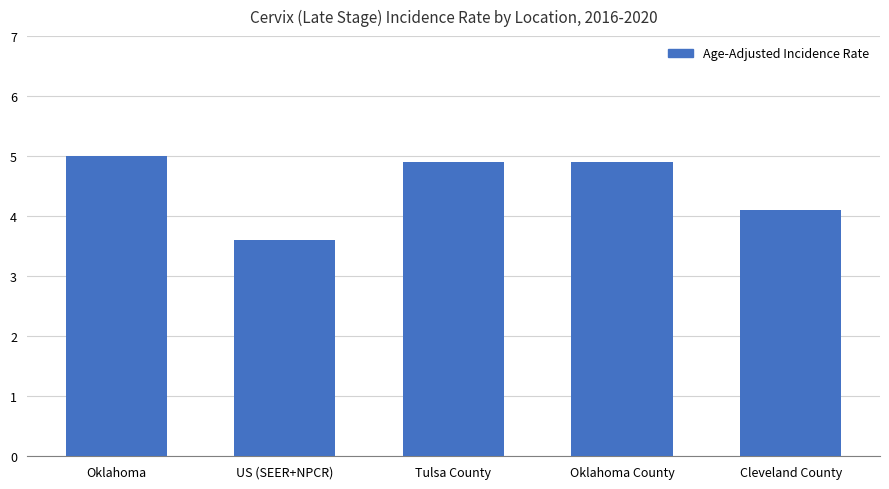

Between Tulsa County and US (SEER+NPCR), which is larger?

Tulsa County